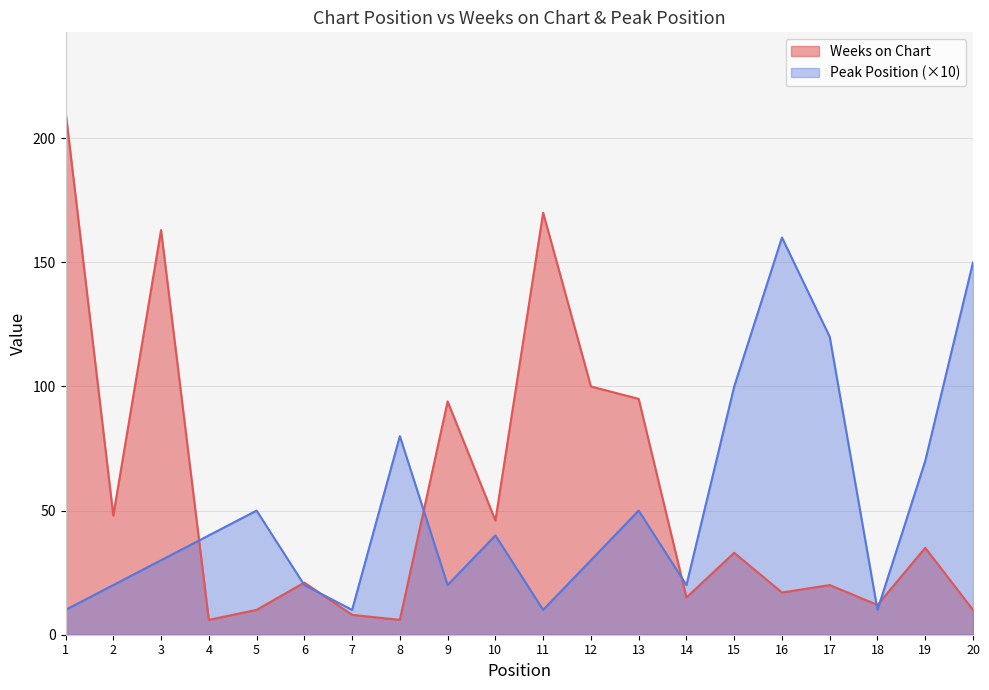

Where is the first local maximum for Weeks on Chart?

3